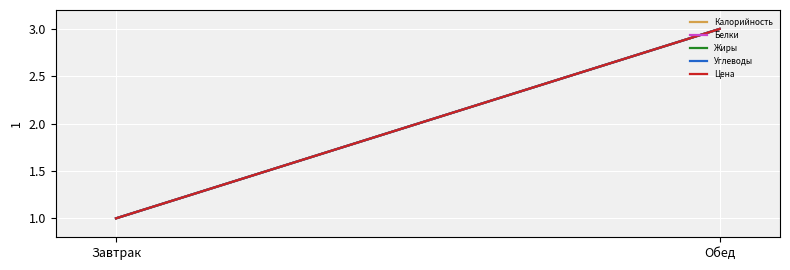

What is the maximum value shown in the chart?

3